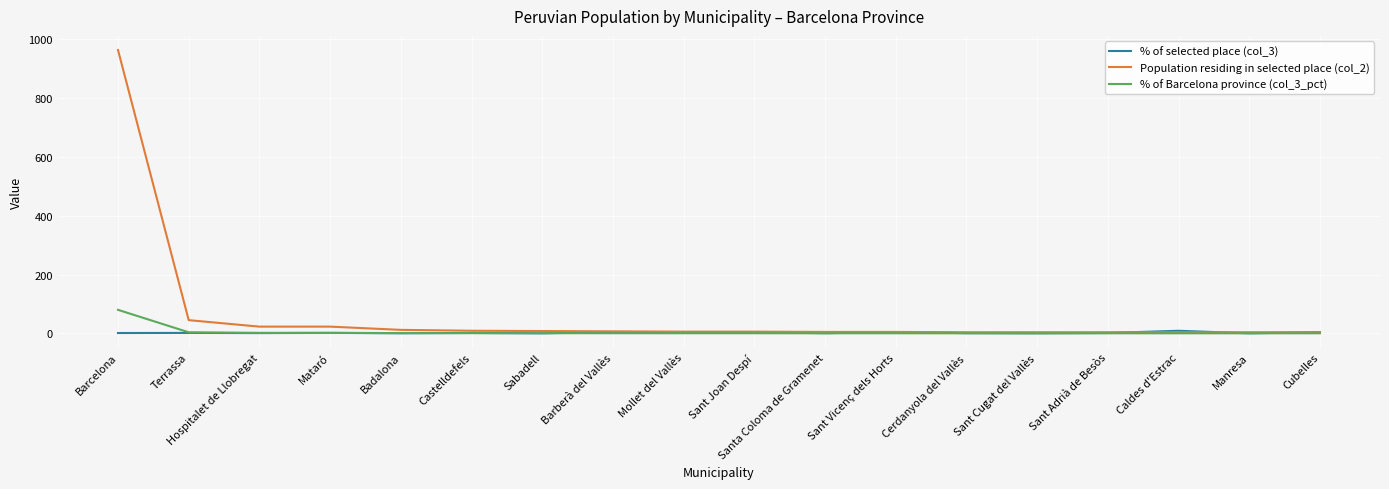

Is it true that Population residing in selected place (col_2) equals 23.0 at Mataró?

True